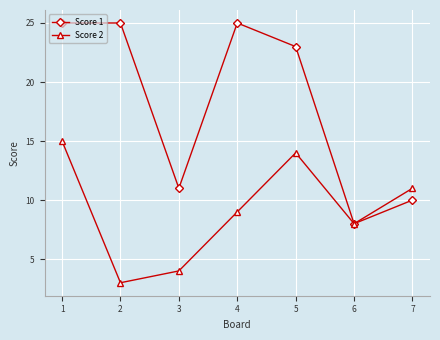

At which category does the chart reach its minimum across all series?

2